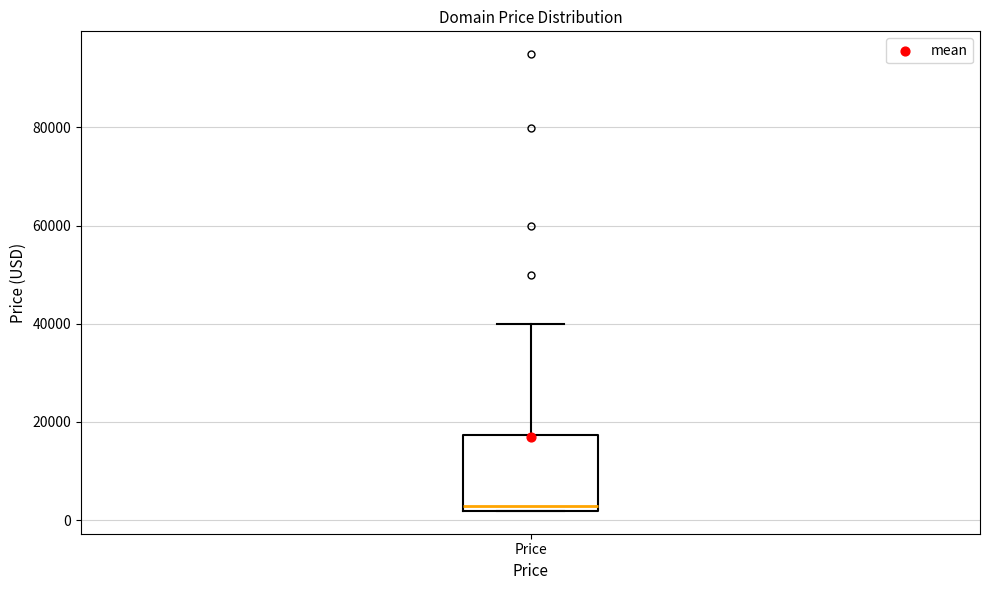

Where is the upper edge of the box for Price on the y-axis? The values are not printed on the chart, so give them approximately, as read against the axis.

18000